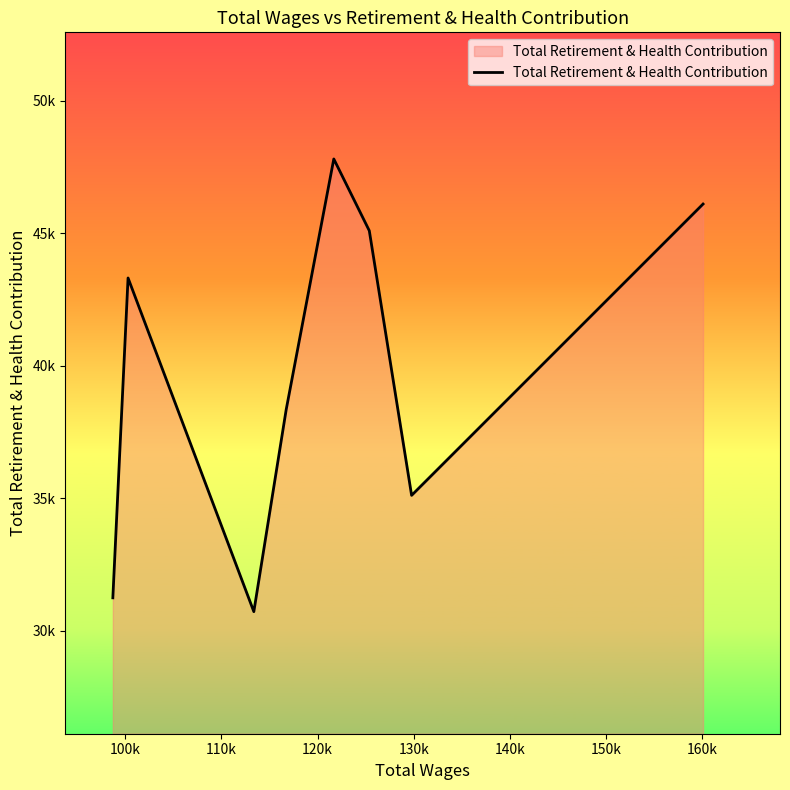

Does the chart display data point markers on the line(s)?

No